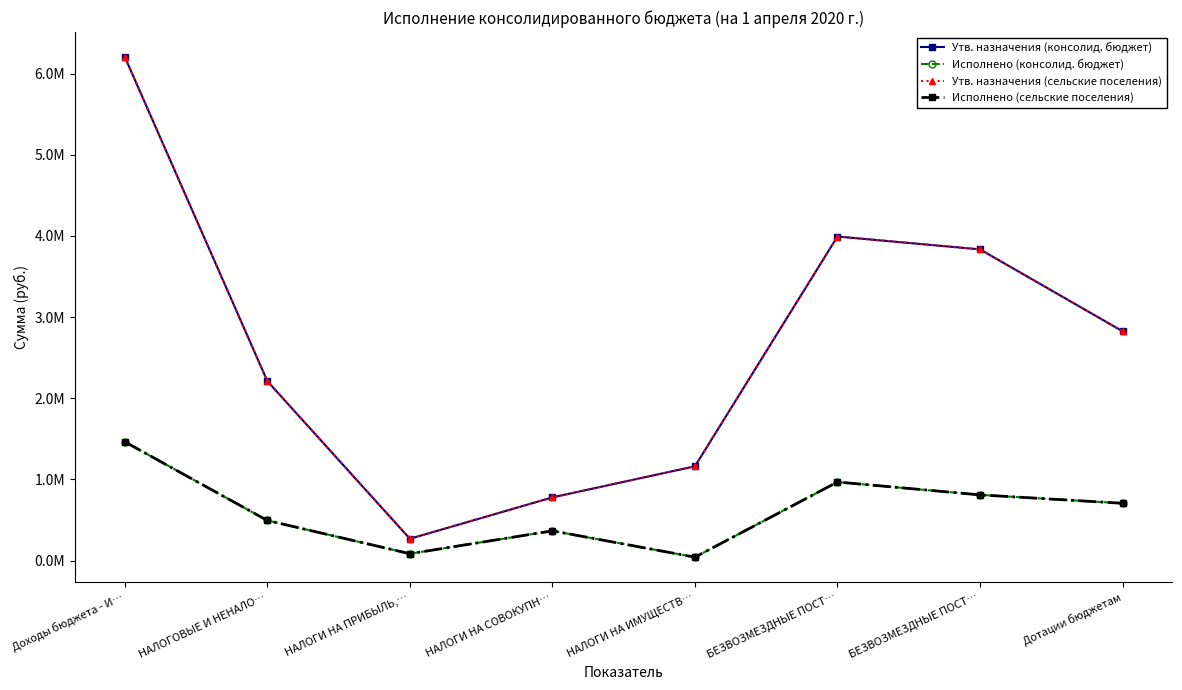

At Дотации бюджетам, list the series in order from largest to smallest.

Утв. назначения (консолид. бюджет), Утв. назначения (сельские поселения), Исполнено (консолид. бюджет), Исполнено (сельские поселения)